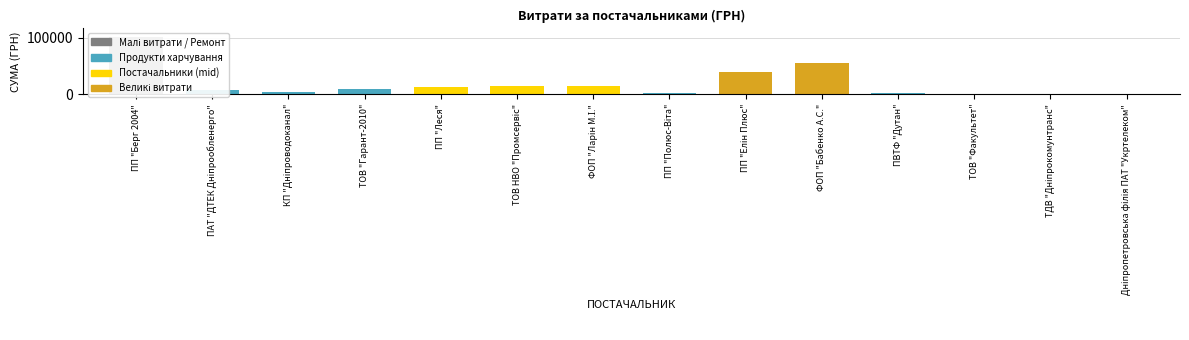

What is the difference between the values at ТОВ НВО "Промсервіс" and Дніпропетровська філія ПАТ "Укртелеком"?

13692.8